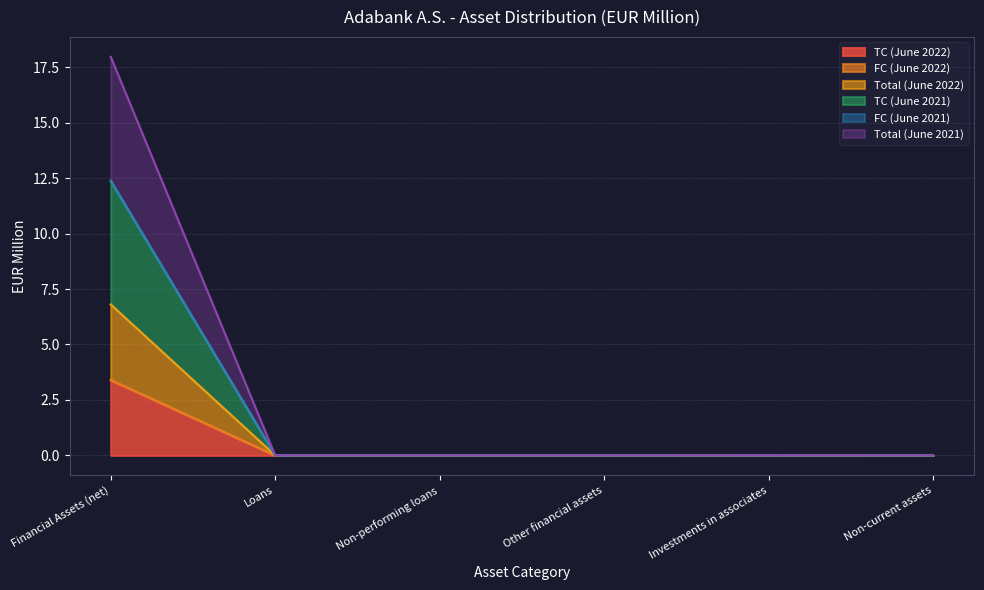

Which label corresponds to the largest value in the chart?

Financial Assets (net)